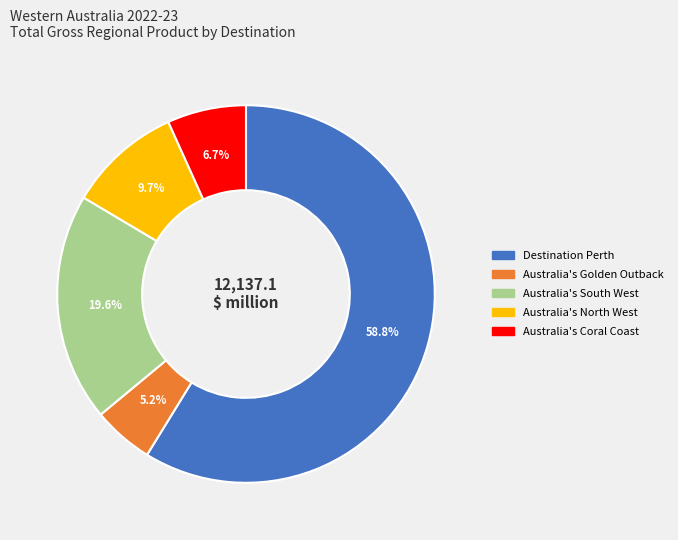

Which has a higher value, Australia's North West or Australia's Golden Outback?

Australia's North West